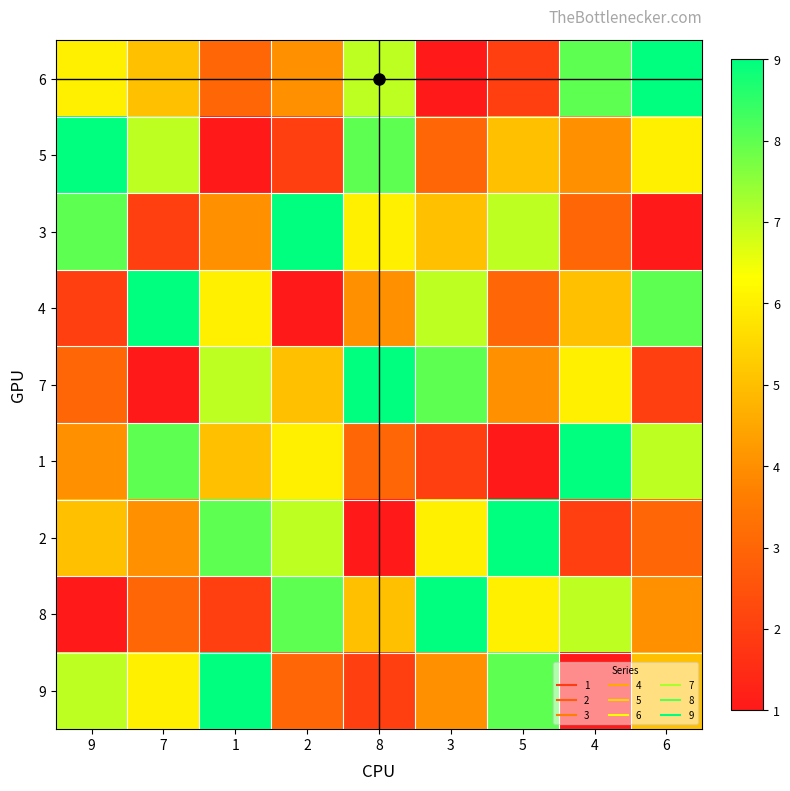

How many data points does each series have?

9